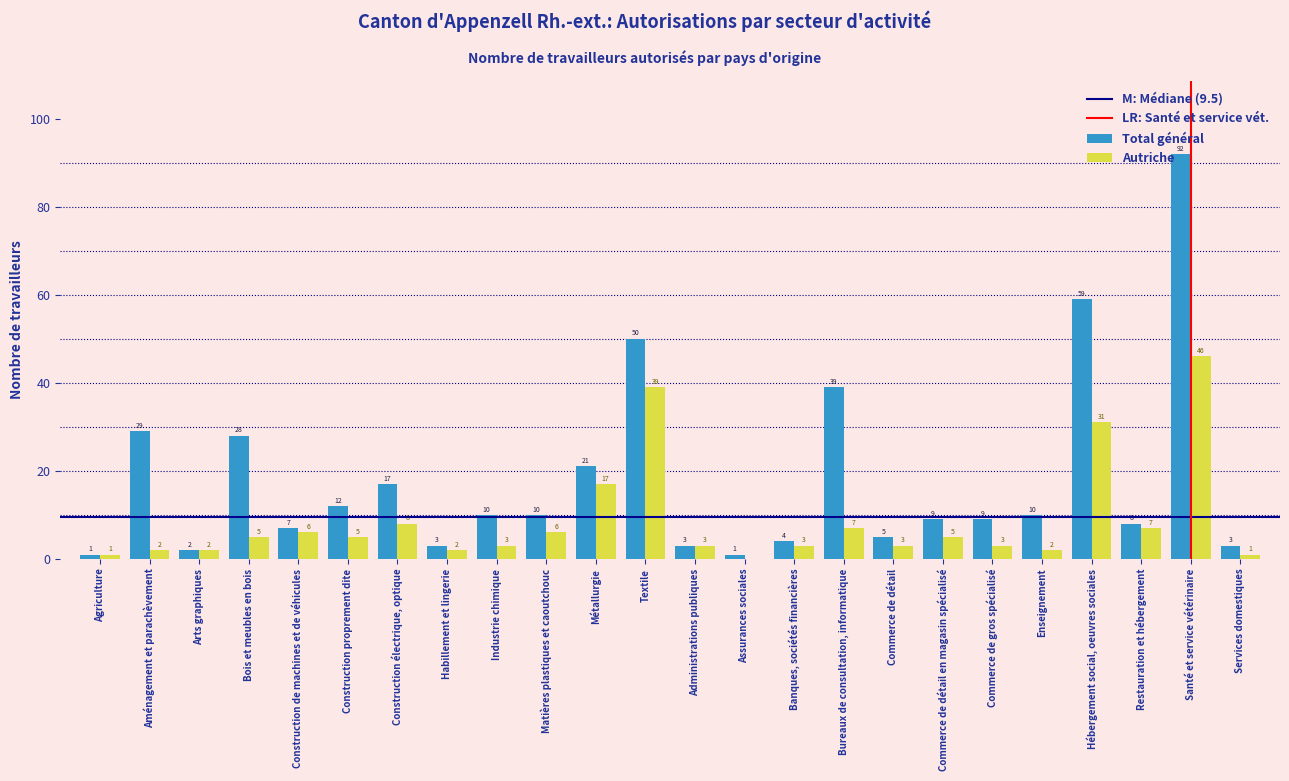

What is the sum of the Autriche values at Construction proprement dite and Textile?

44